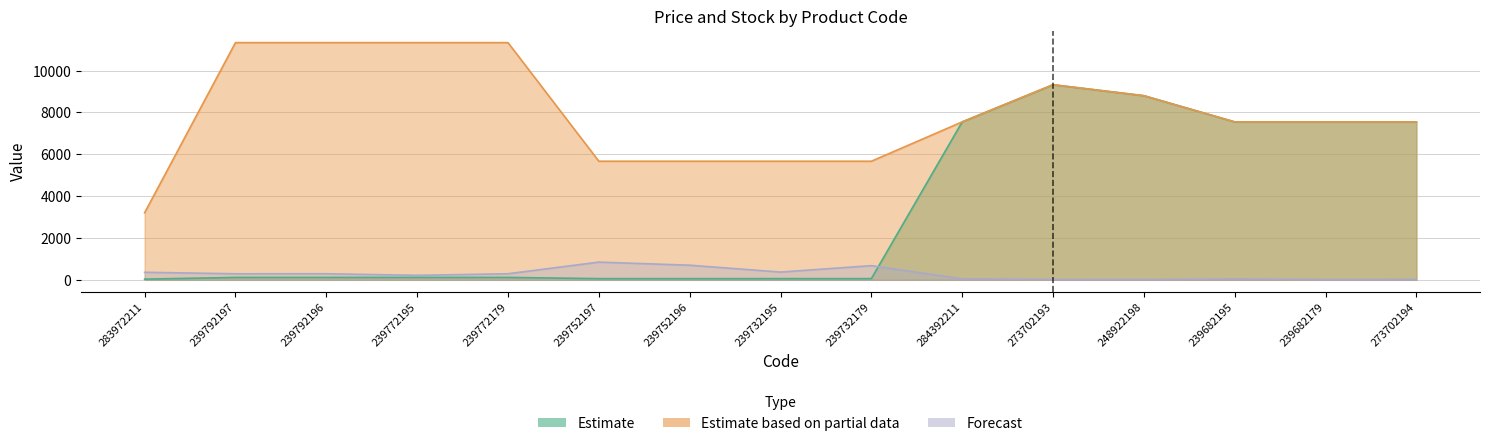

Is the value of Estimate based on partial data at 239752197 greater than the value of Forecast at 248922198?

Yes